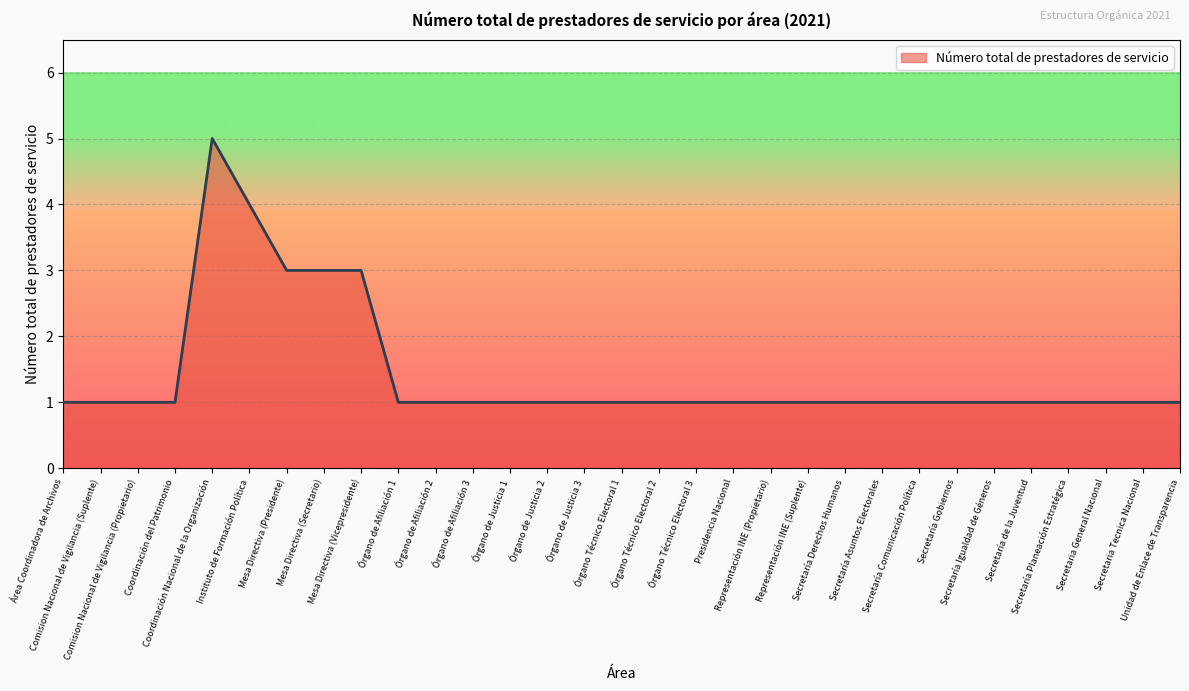

Between Órgano de Justicia 3 and Mesa Directiva (Presidente), which is larger?

Mesa Directiva (Presidente)